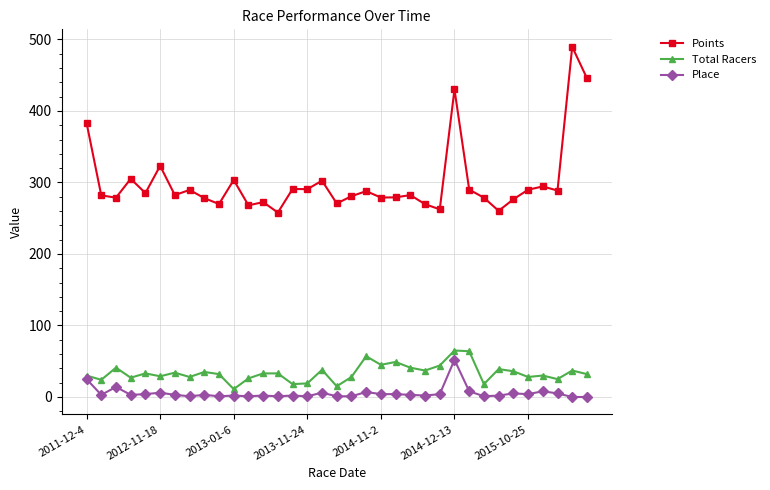

Which series has the largest range (max minus min)?

Points